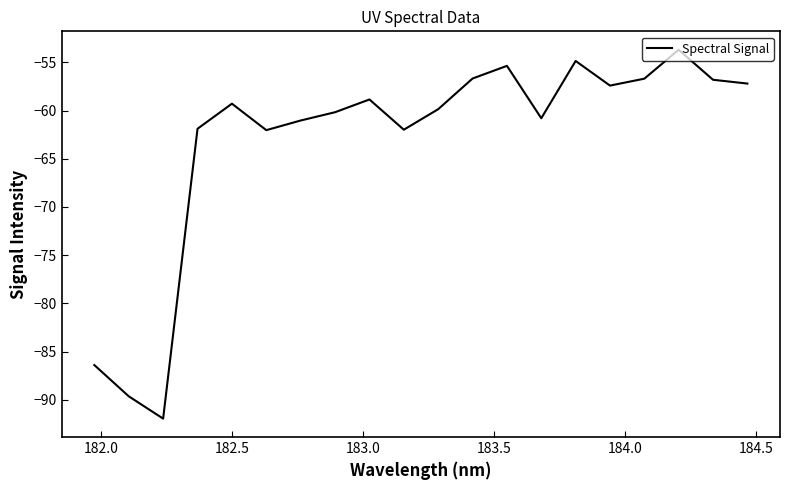

What is the maximum value shown in the chart?

-53.7